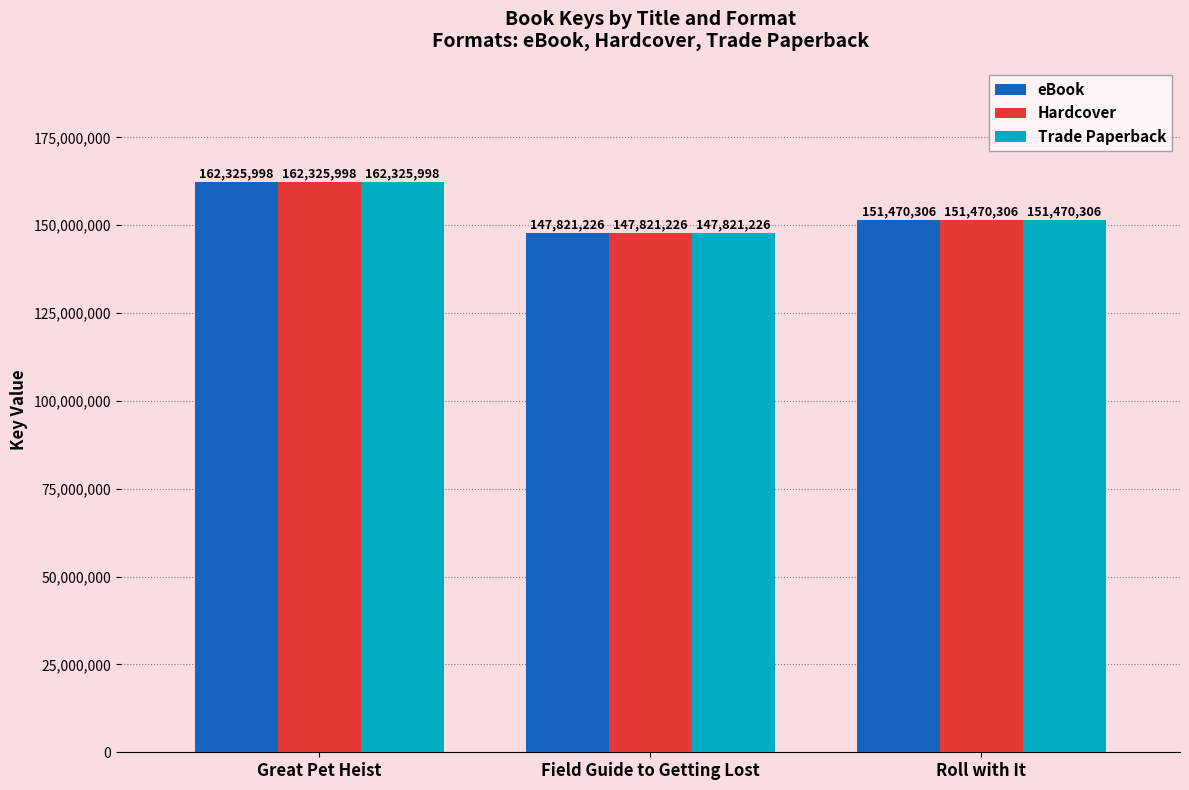

How many data points does each series have?

3